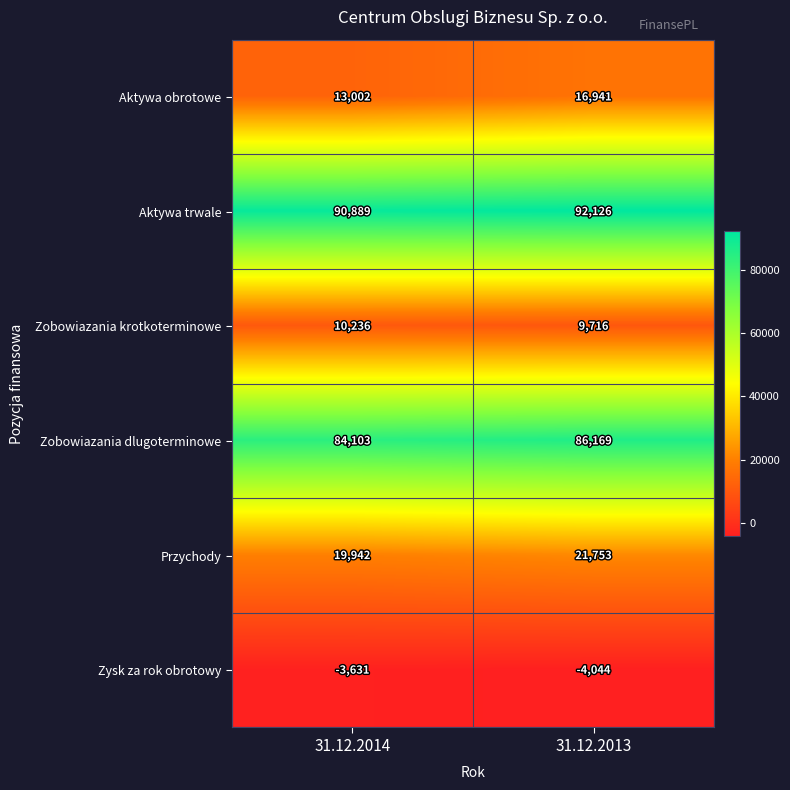

List the series in order of their peak value, highest first.

Aktywa trwale, Zobowiazania dlugoterminowe, Przychody, Aktywa obrotowe, Zobowiazania krotkoterminowe, Zysk za rok obrotowy